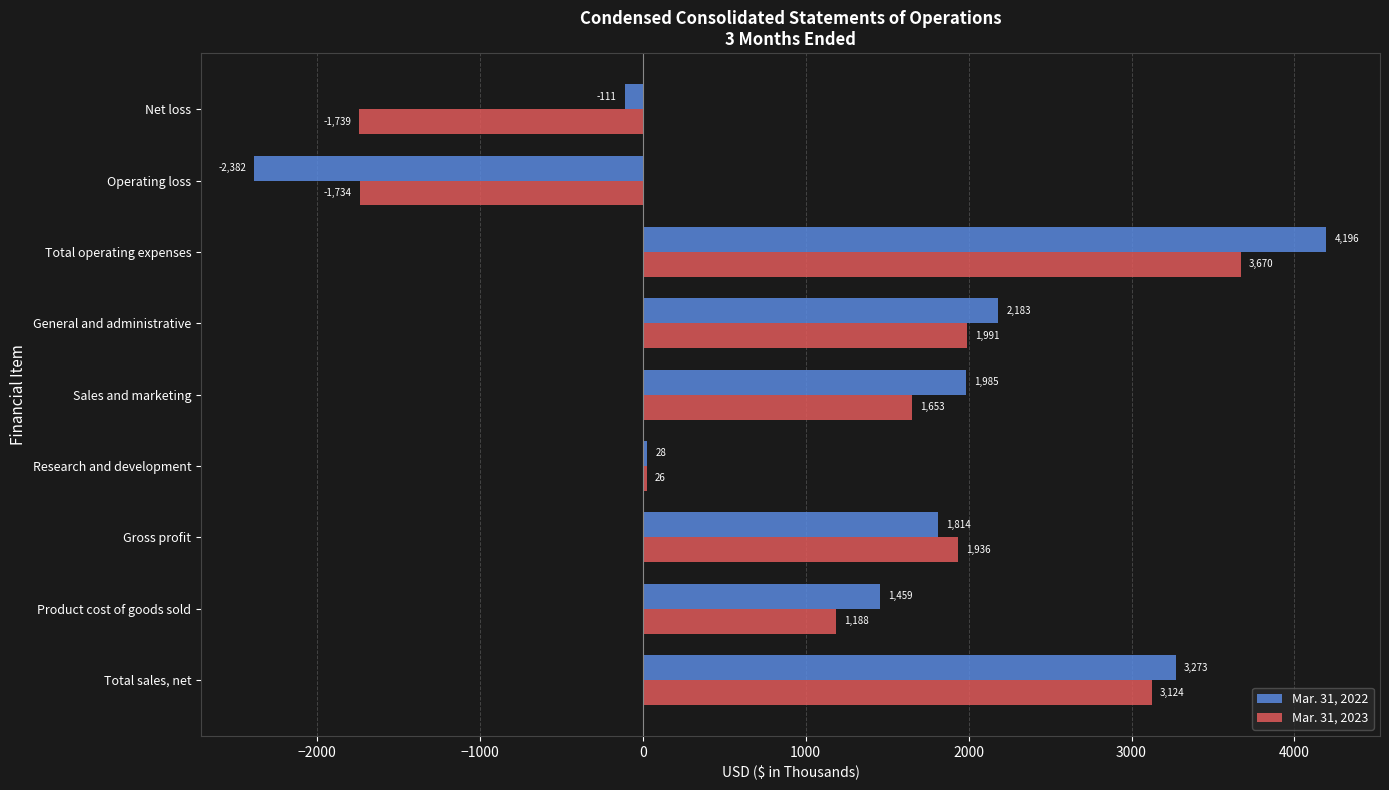

What is the minimum value shown in the chart?

-2382